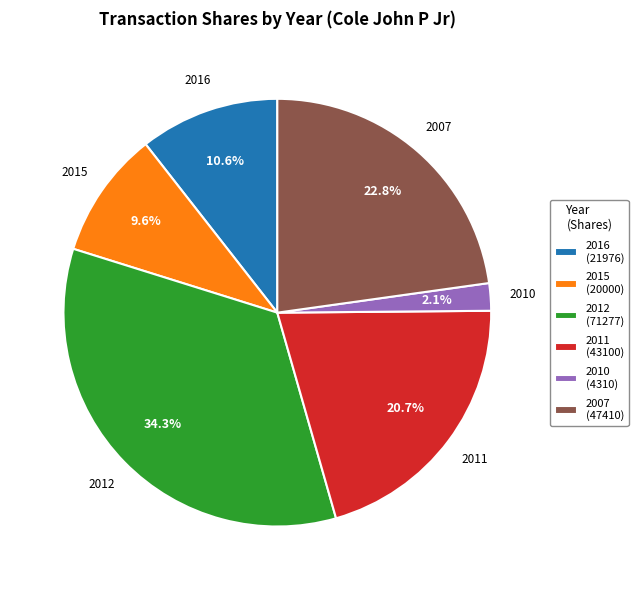

Rank the categories by value from lowest to highest.

2010 (4310), 2015 (20000), 2016 (21976), 2011 (43100), 2007 (47410), 2012 (71277)